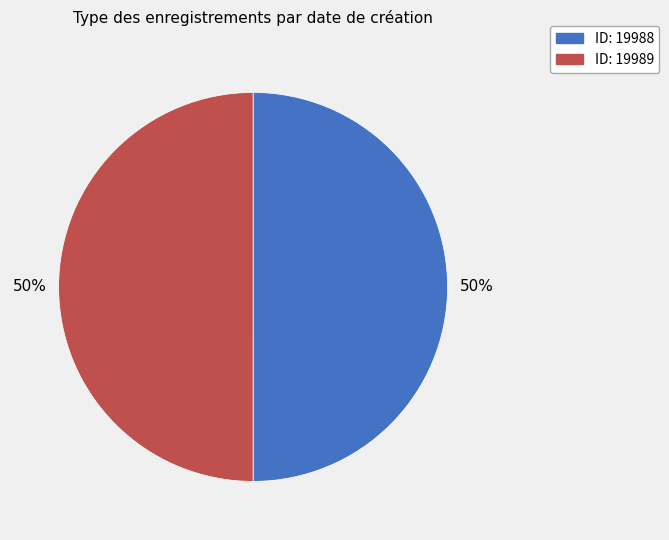

To the nearest percent, what is the average slice percentage?

50%